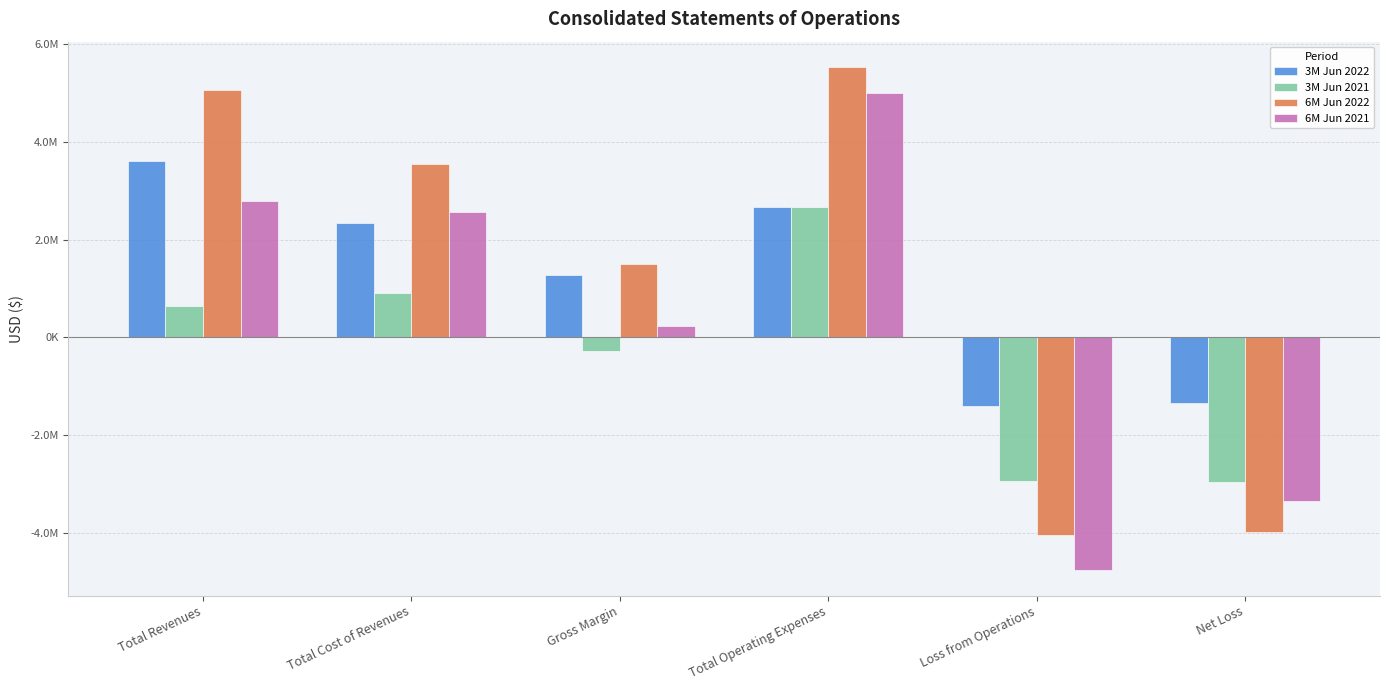

What are all the series names shown in the legend?

3M Jun 2022, 3M Jun 2021, 6M Jun 2022, 6M Jun 2021